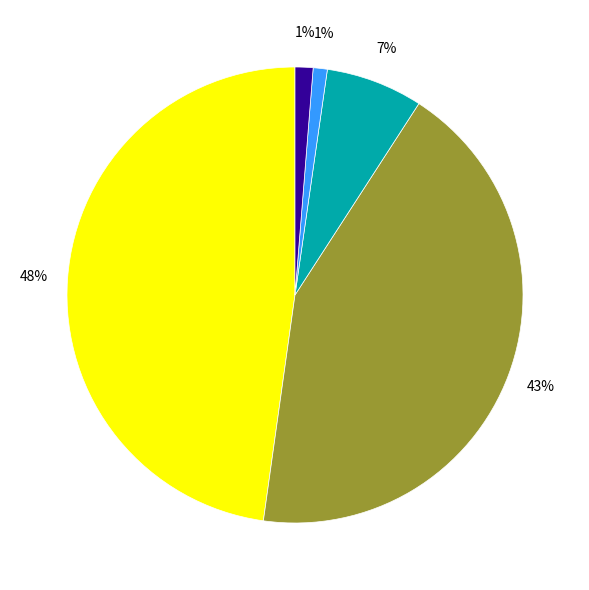

Is there a majority slice in this chart?

No